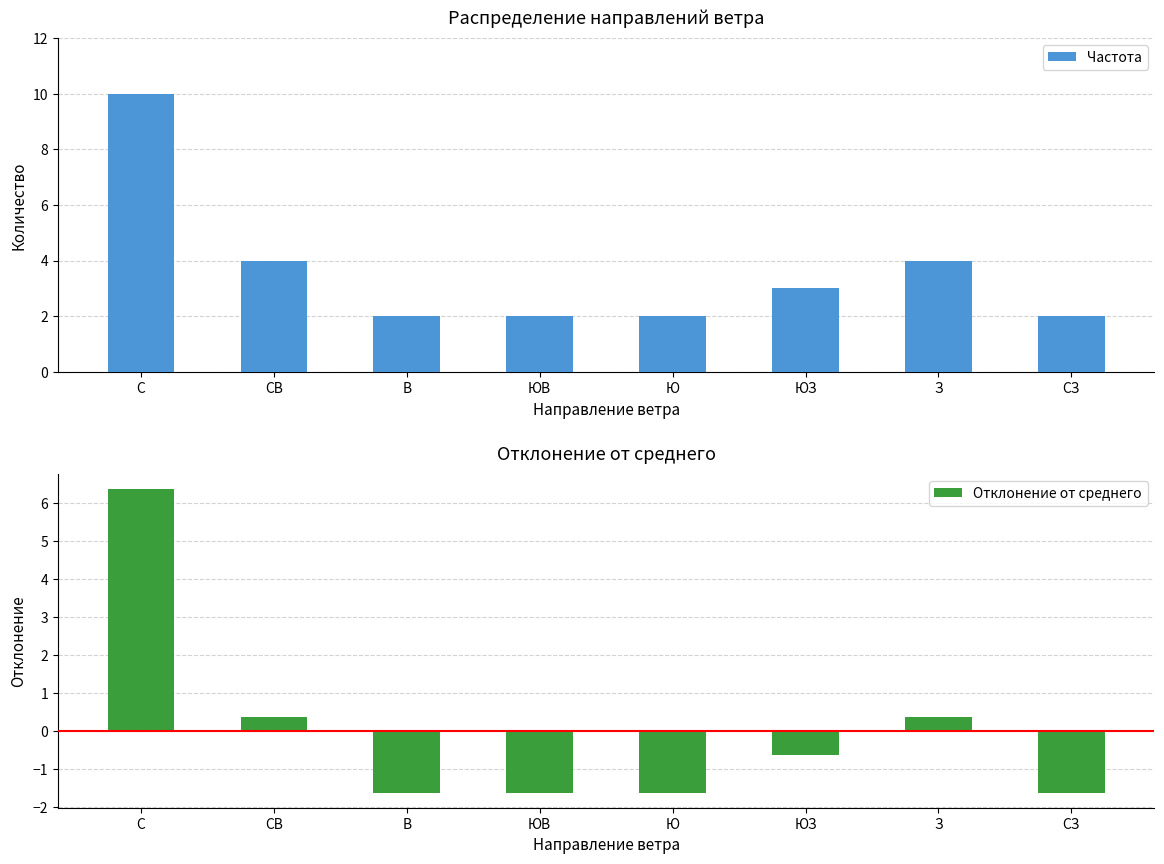

Which series has the widest spread of values?

Частота